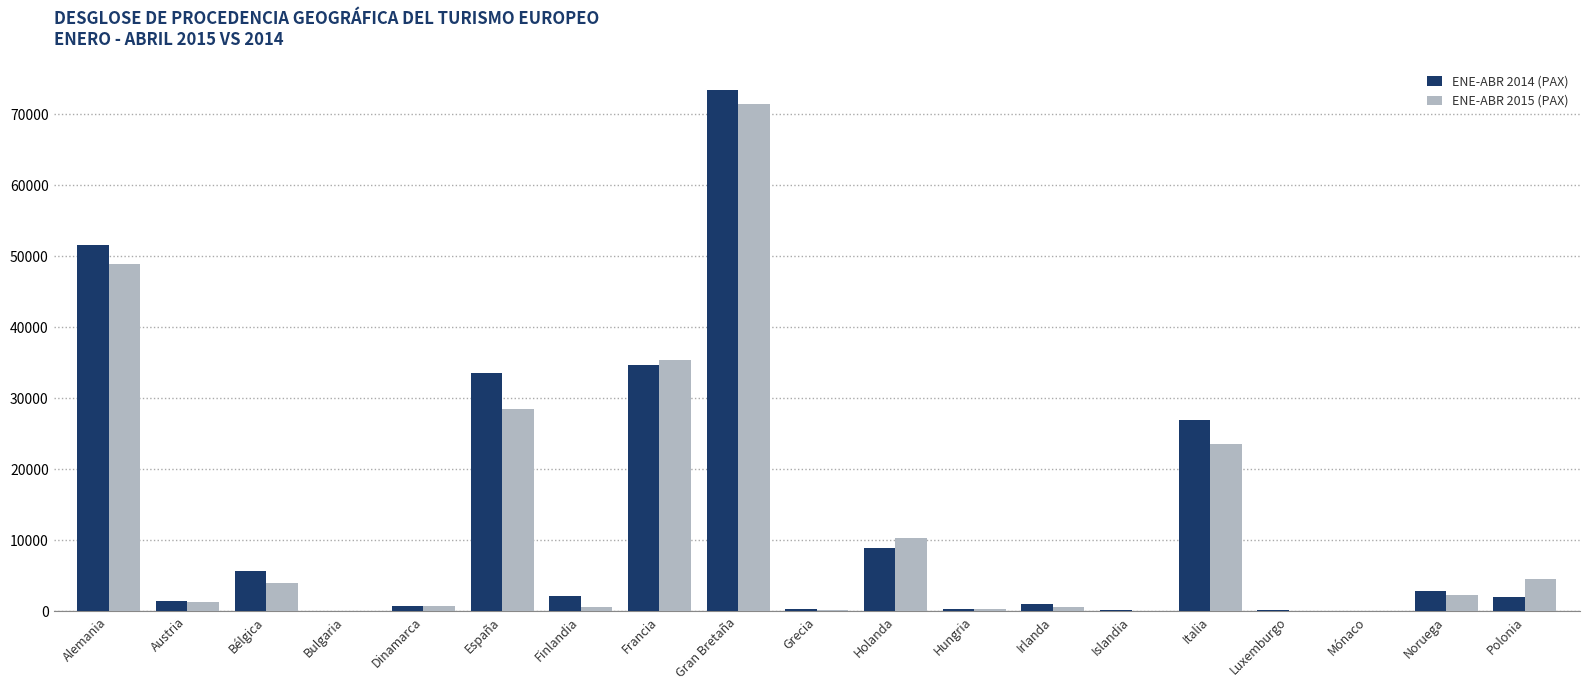

How many groups of bars are there?

19